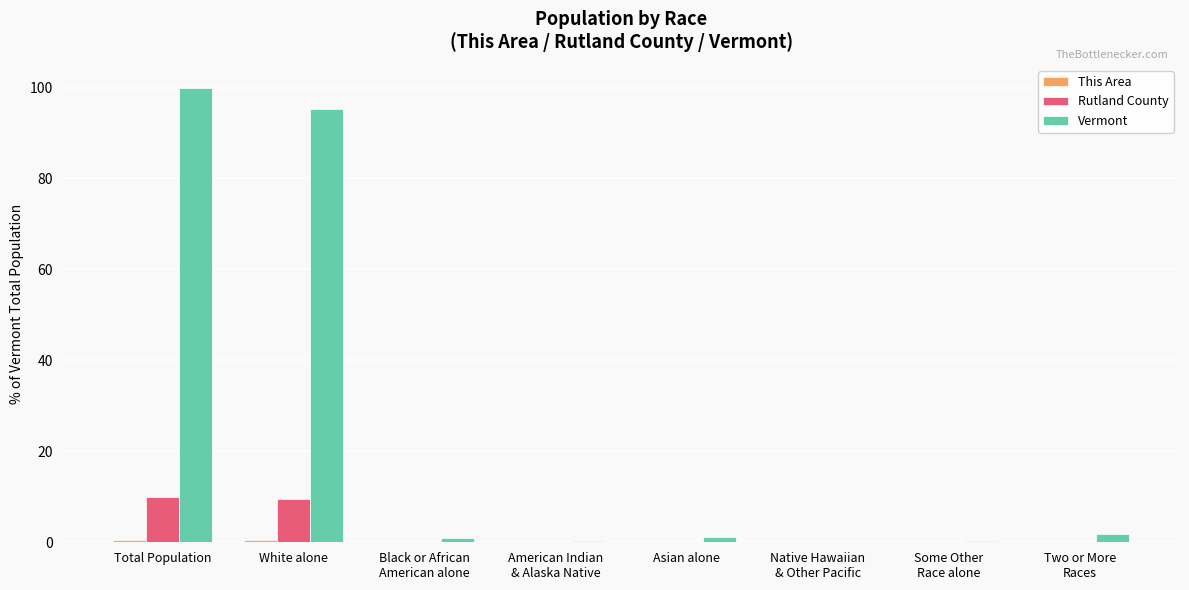

What is the sum of all Rutland County values?

19.7